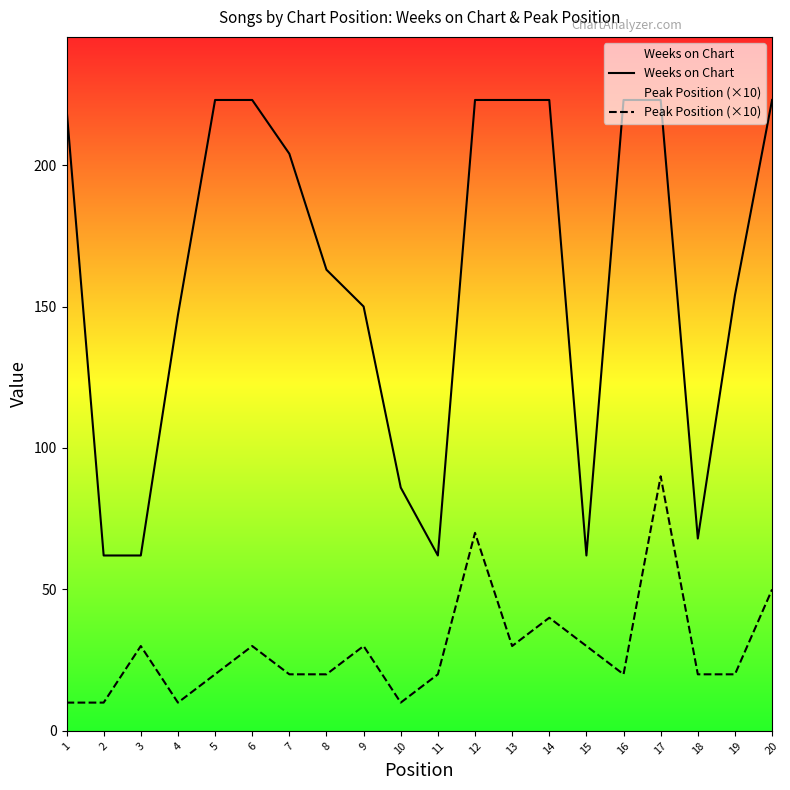

Rank the categories by Peak Position (×10) value from highest to lowest.

17, 12, 20, 14, 3, 6, 9, 13, 15, 5, 7, 8, 11, 16, 18, 19, 1, 2, 4, 10